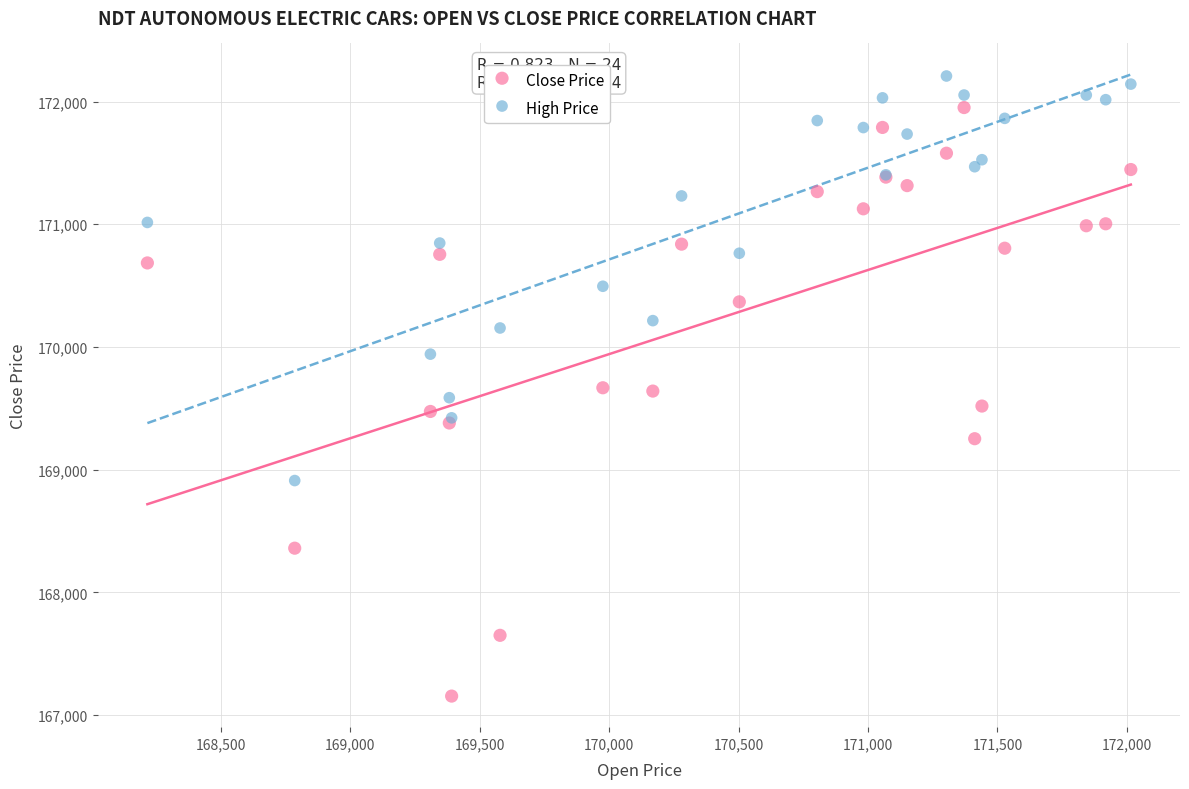

Which series reaches the maximum Y coordinate?

High Price